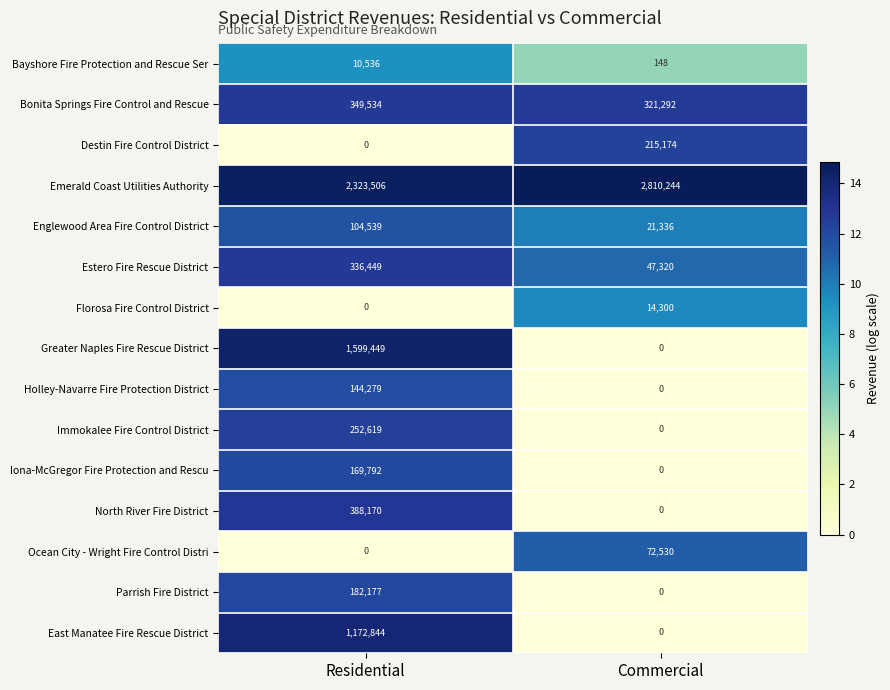

What is the difference between the highest and lowest values at Commercial?

2810244